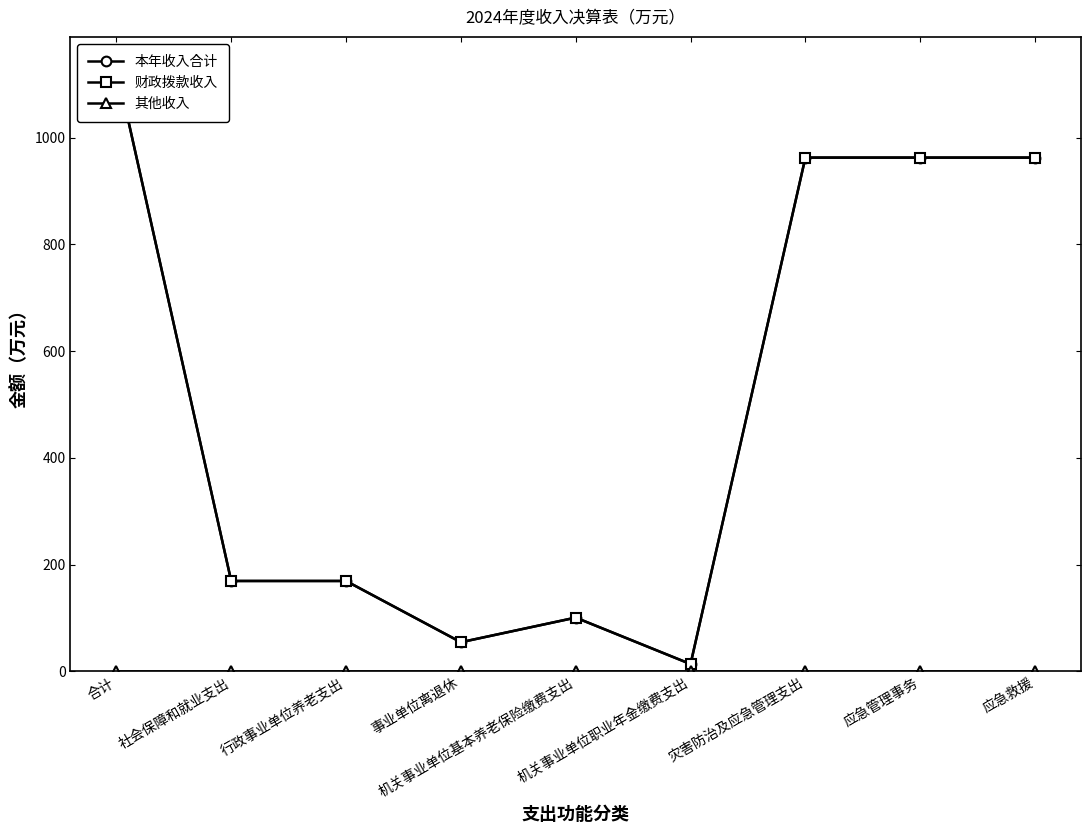

Is the value of 其他收入 at 应急救援 greater than the value of 财政拨款收入 at 机关事业单位职业年金缴费支出?

No